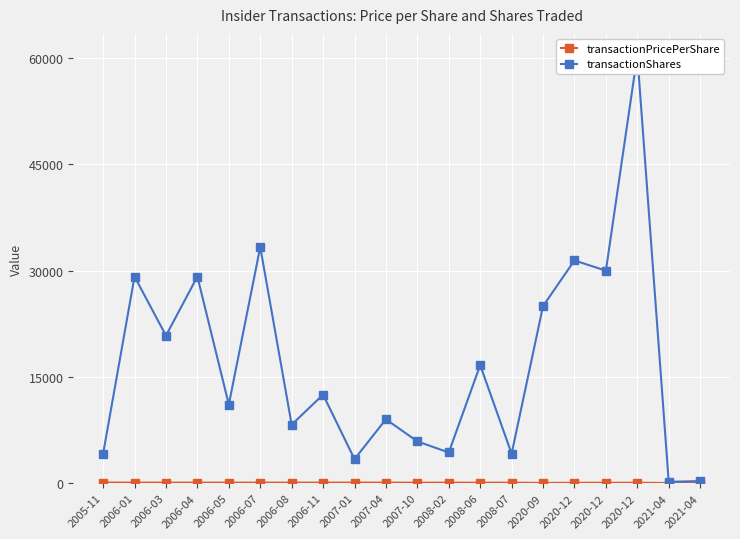

Reading right to left, extract all data points from this chart.

transactionPricePerShare: 2021-04=25.1	2021-04=25.0	2020-12=65.3	2020-12=65.1	2020-12=60.4	2020-09=37.5	2008-07=79.9	2008-06=74.0	2008-02=76.7	2007-10=74.3	2007-04=81.5	2007-01=88.8	2006-11=81.0	2006-08=80.9	2006-07=79.4	2006-05=79.5	2006-04=81.3	2006-03=83.8	2006-01=85.5	2005-11=94.7
transactionShares: 2021-04=300.0	2021-04=200.0	2020-12=60401.0	2020-12=30000.0	2020-12=31443.0	2020-09=25000.0	2008-07=4167.0	2008-06=16667.0	2008-02=4338.0	2007-10=5900.0	2007-04=9025.0	2007-01=3400.0	2006-11=12500.0	2006-08=8266.0	2006-07=33334.0	2006-05=11100.0	2006-04=29167.0	2006-03=20833.0	2006-01=29167.0	2005-11=4167.0